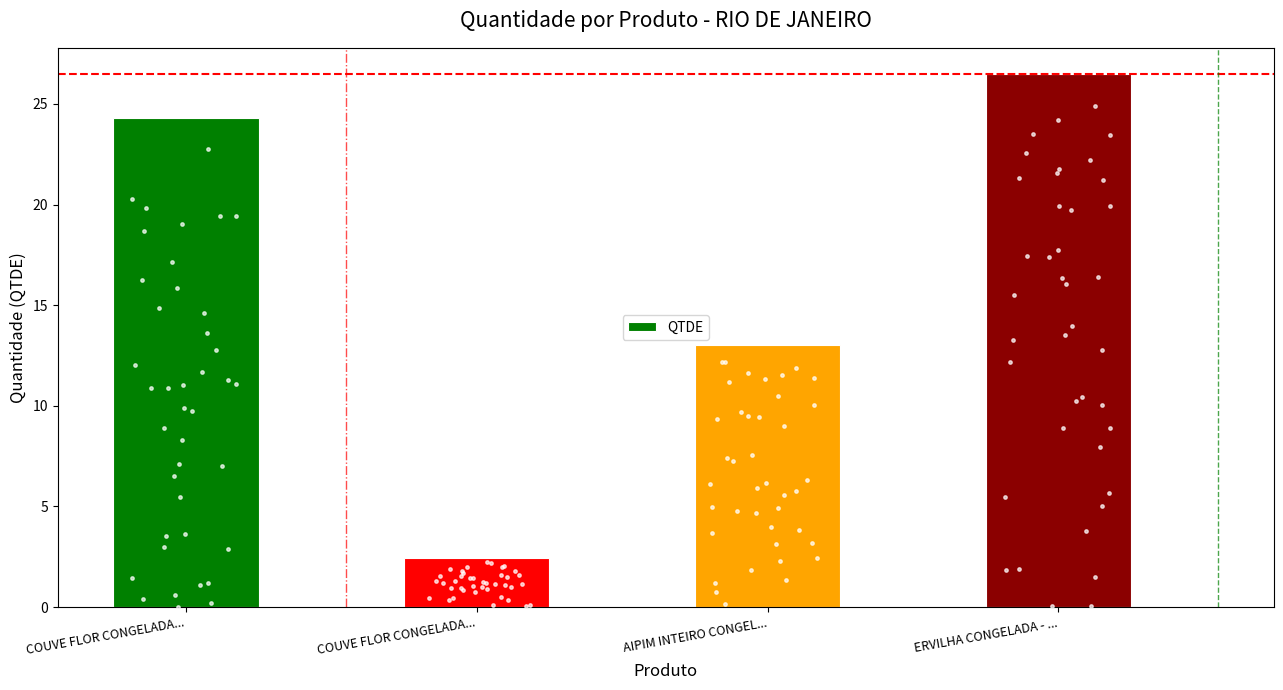

Approximately how many times larger is the value at ERVILHA CONGELADA - ... compared to COUVE FLOR CONGELADA...?

10.9